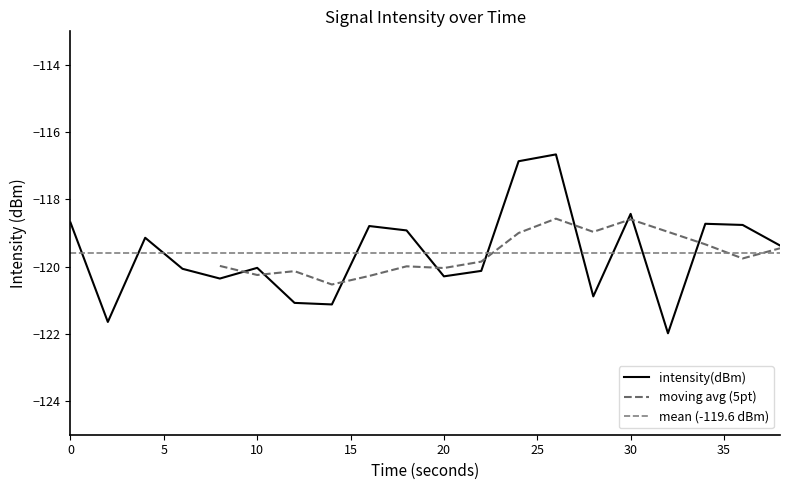

What is the minimum value for intensity(dBm)?

-122.0